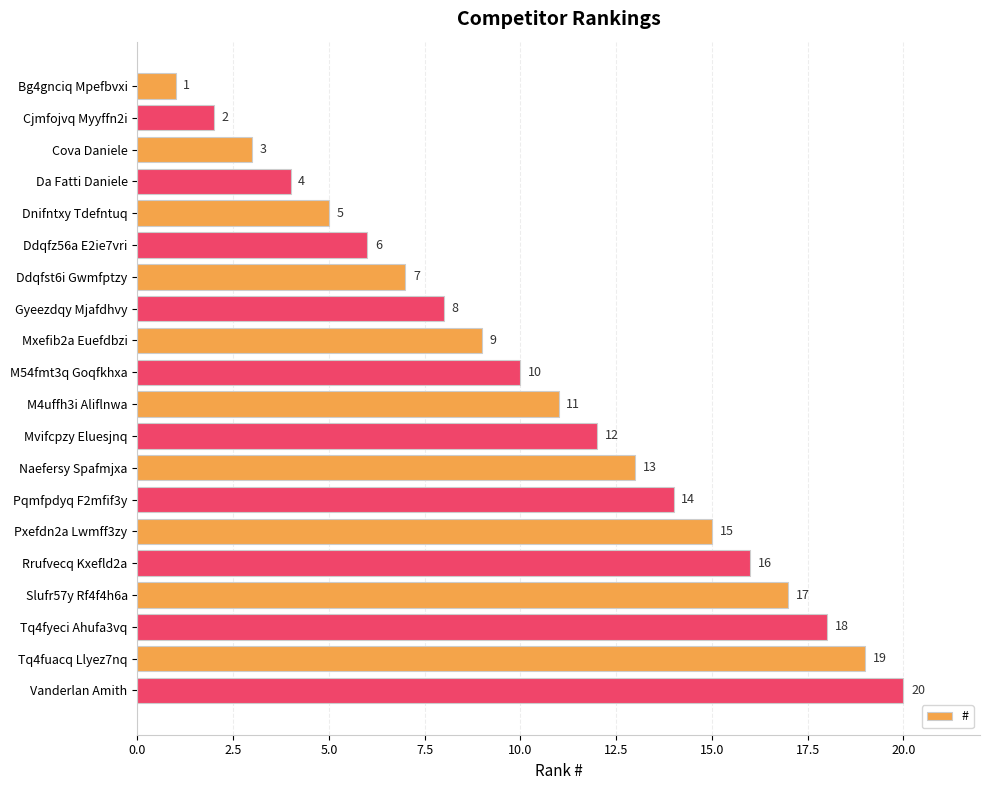

Does the chart contain stacked bars?

No